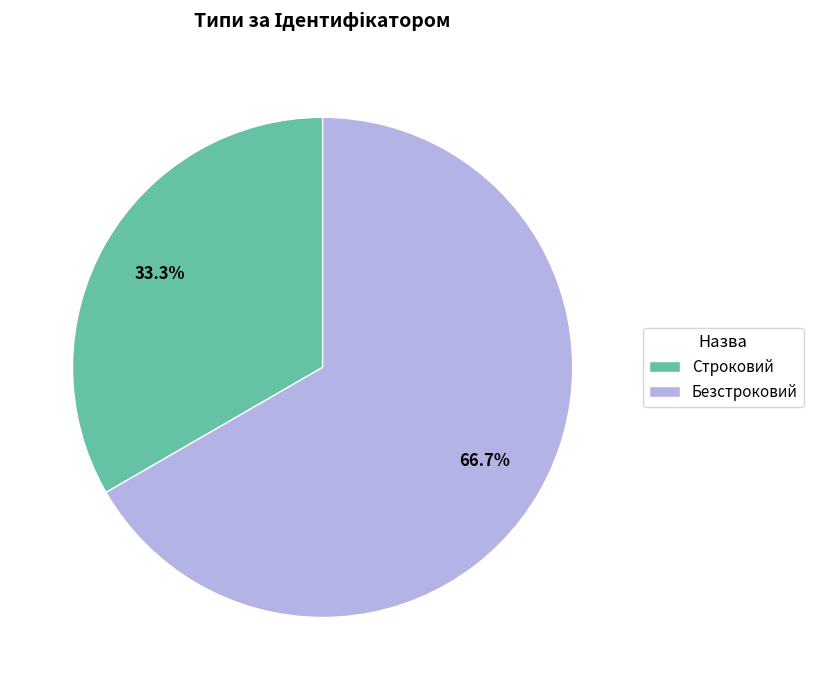

To the nearest percent, what is the difference between the Строковий and Безстроковий slice percentages?

33%